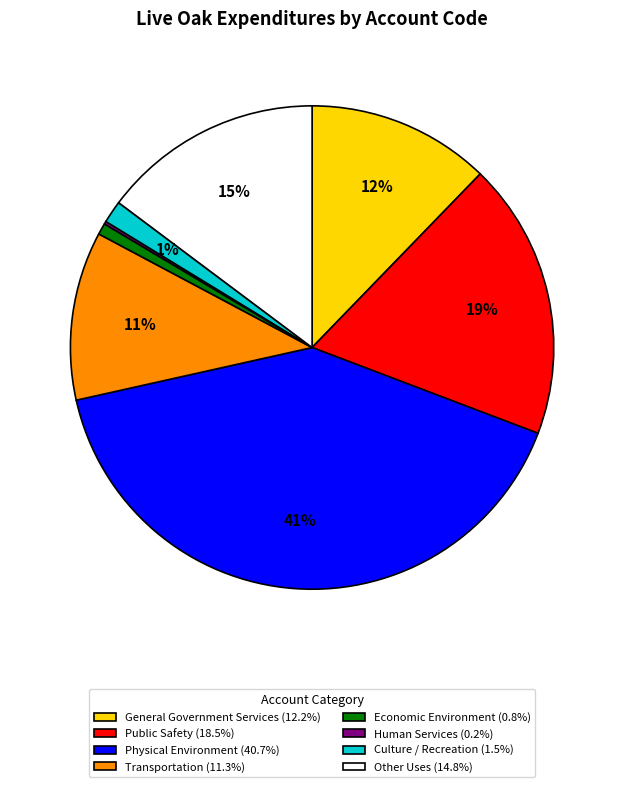

Which slice is the largest?

Physical Environment